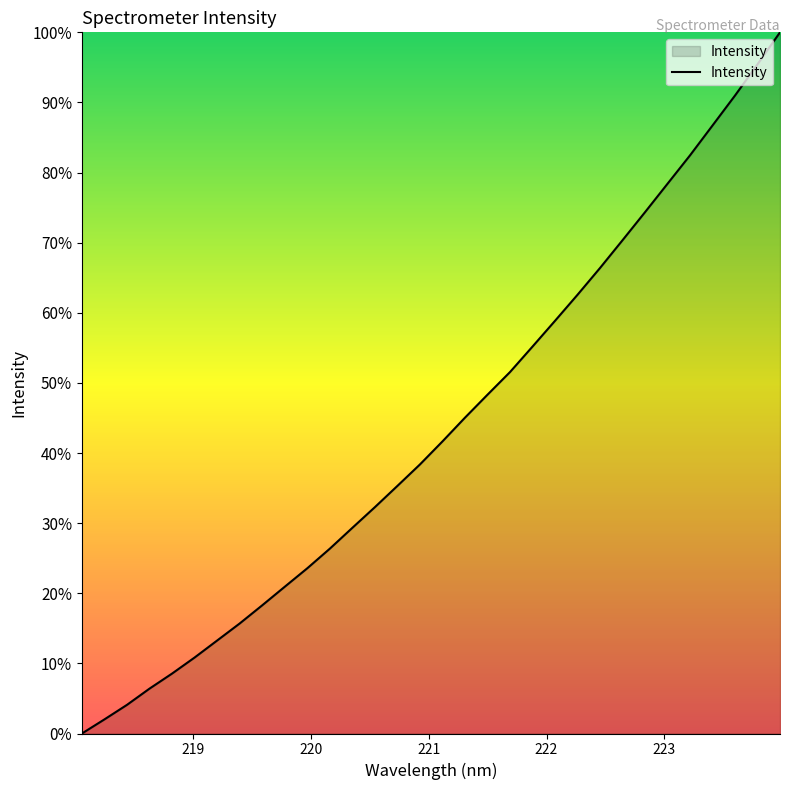

What is the greatest value displayed?

100.0